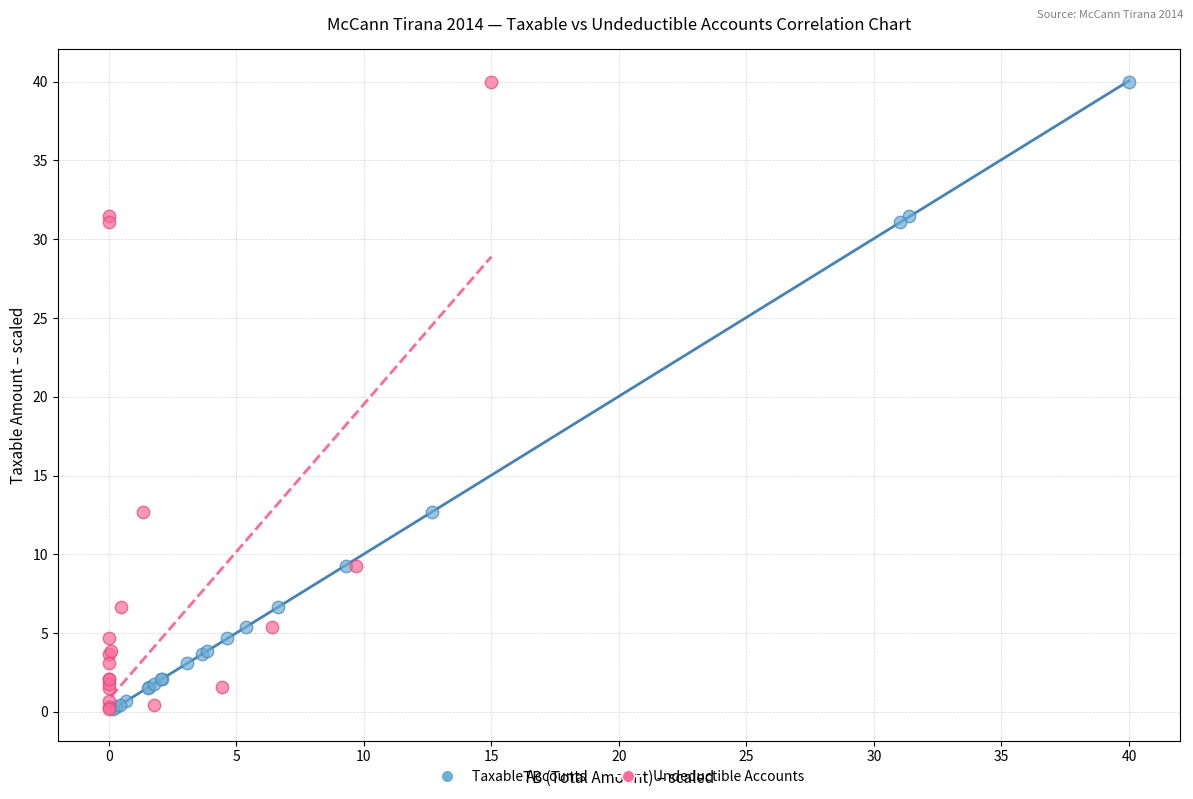

What are all the series names shown in the legend?

Taxable Accounts, Undeductible Accounts